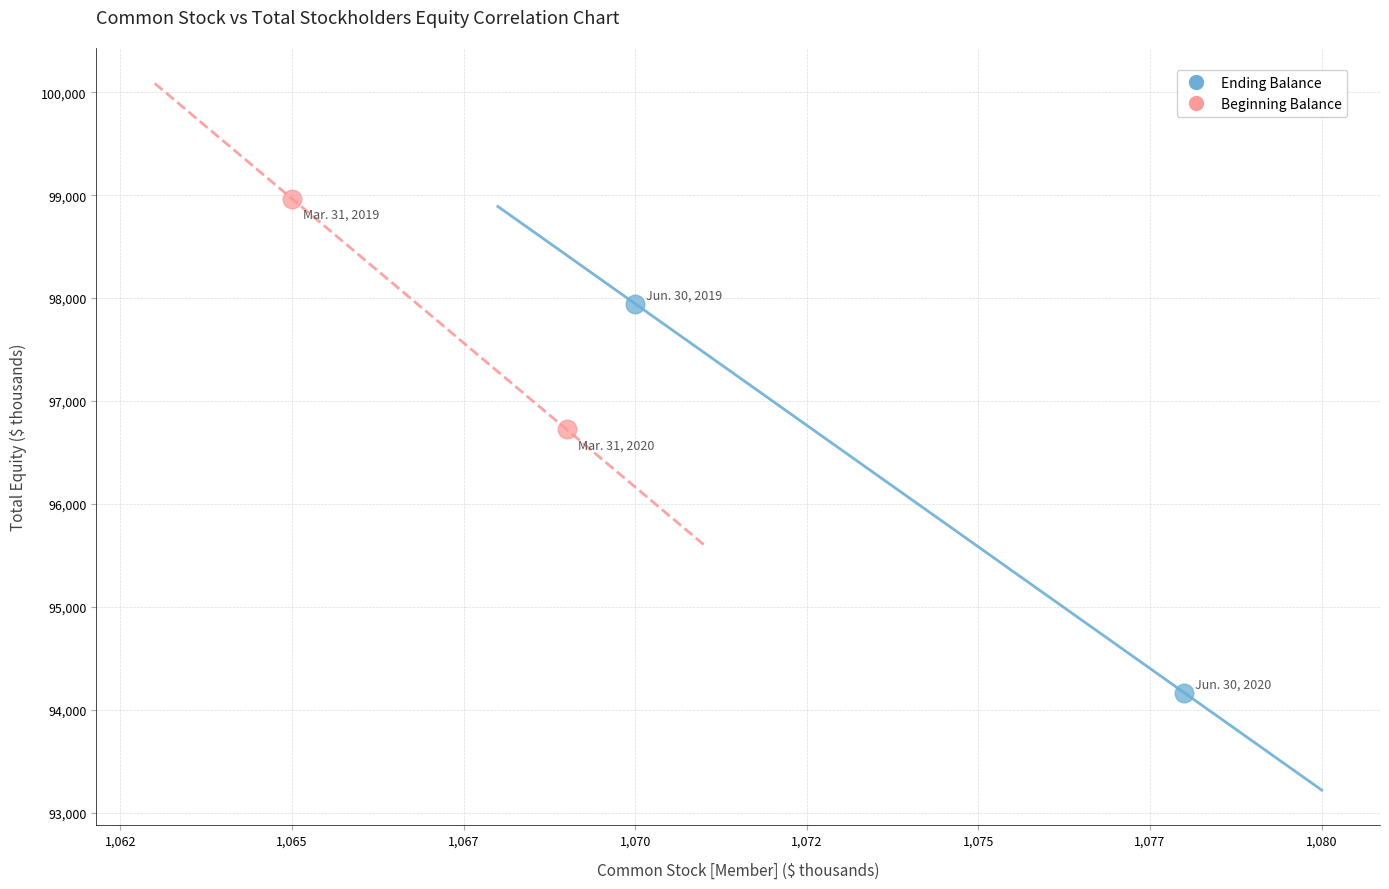

What are all the series names shown in the legend?

Ending Balance, Beginning Balance